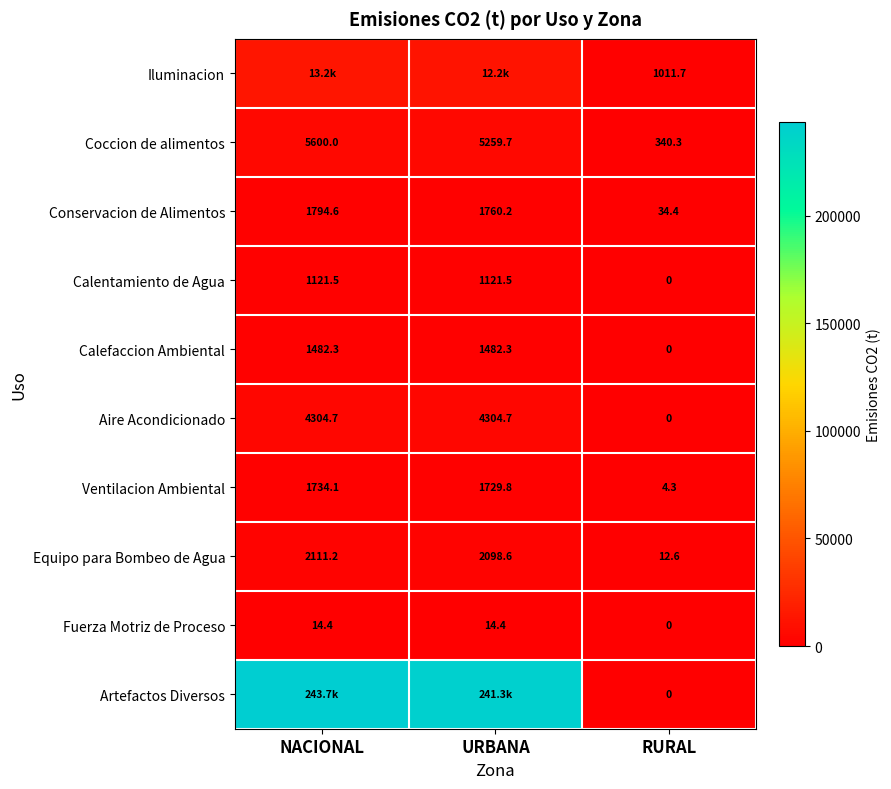

What is the difference between the Coccion de alimentos values at NACIONAL and RURAL?

5259.7